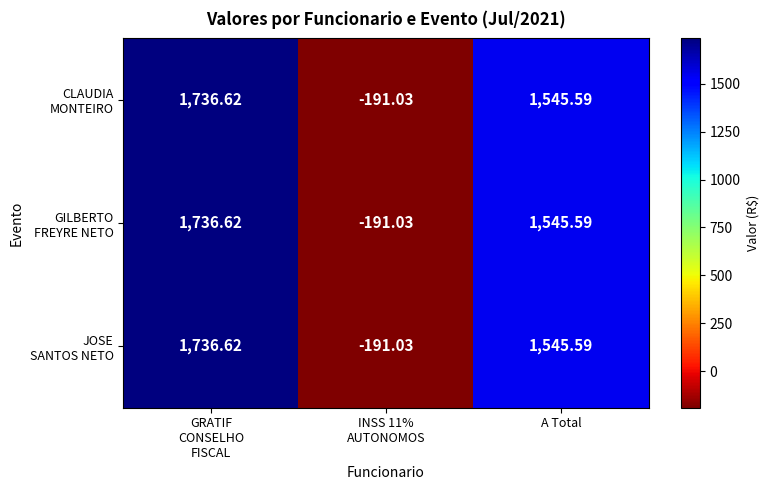

Count the number of categories in the chart.

3